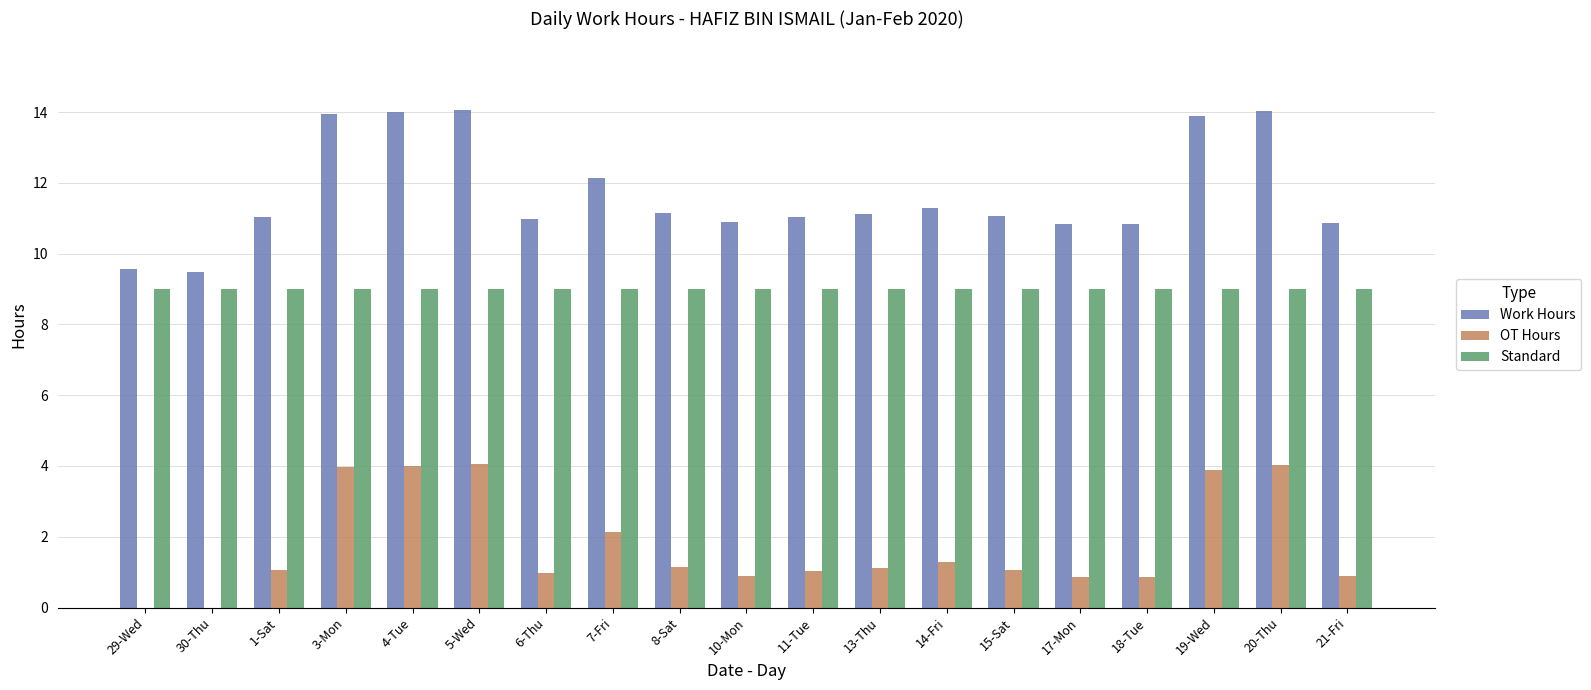

How many distinct data groups are displayed?

3